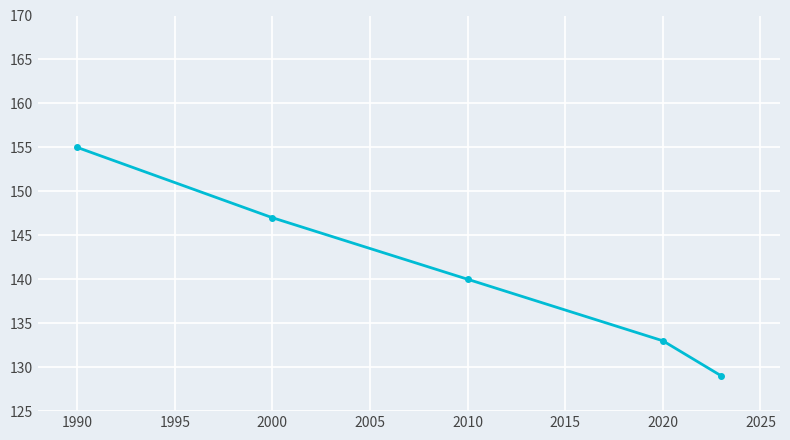

What is the value of the 4th point from the left?

133